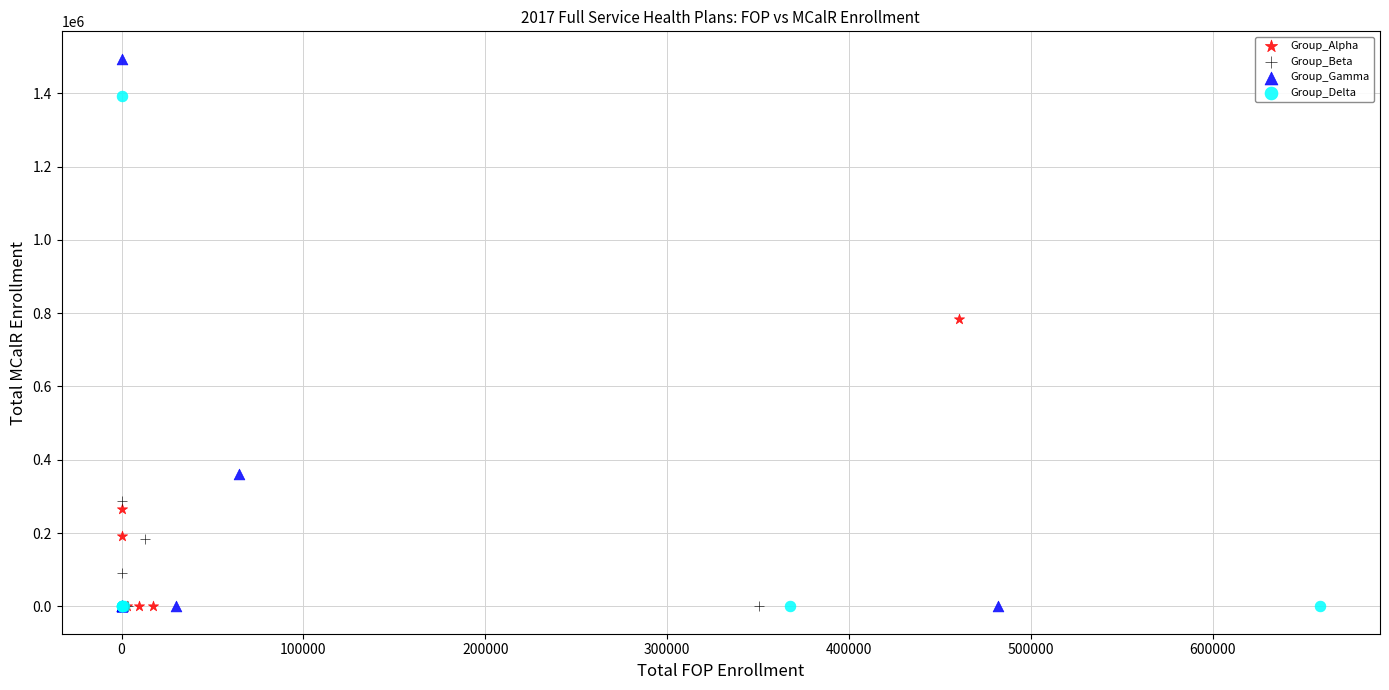

Which series reaches the maximum Y coordinate?

Group_Gamma